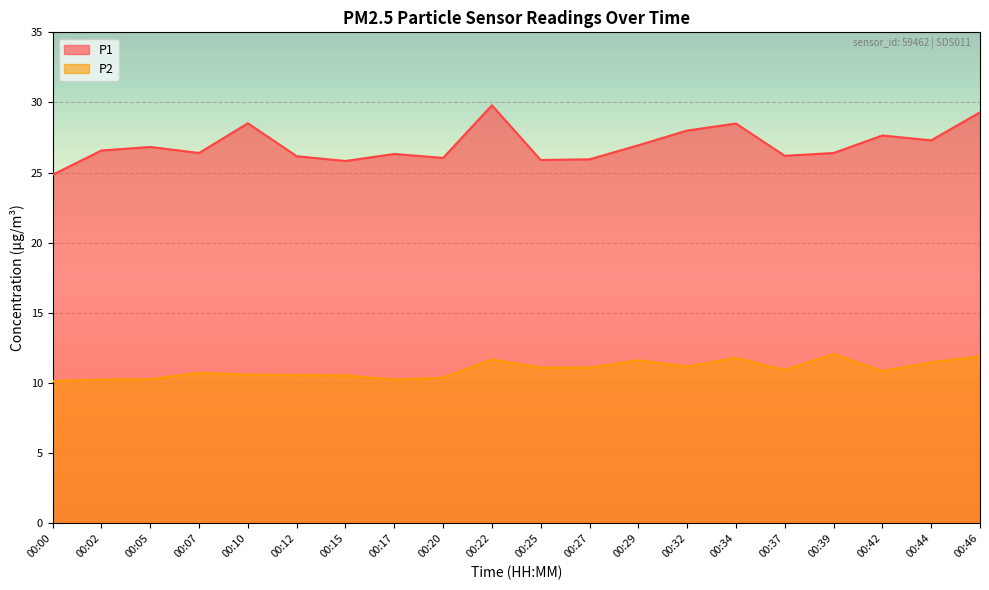

Reading left to right, list all the values displayed in this chart.

P1: 24.9	26.6	26.8	26.4	28.5	26.2	25.8	26.3	26.1	29.8	25.9	25.9	26.9	28.0	28.5	26.2	26.4	27.6	27.3	29.3
P2: 10.2	10.2	10.3	10.7	10.6	10.6	10.6	10.2	10.4	11.7	11.1	11.1	11.6	11.2	11.8	10.9	12.1	10.8	11.5	11.9